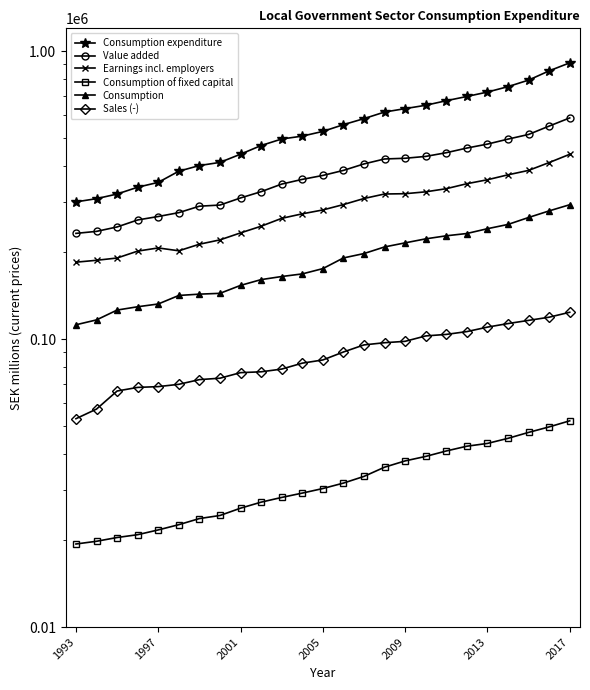

Where does the Value added series first go above 370151?

13